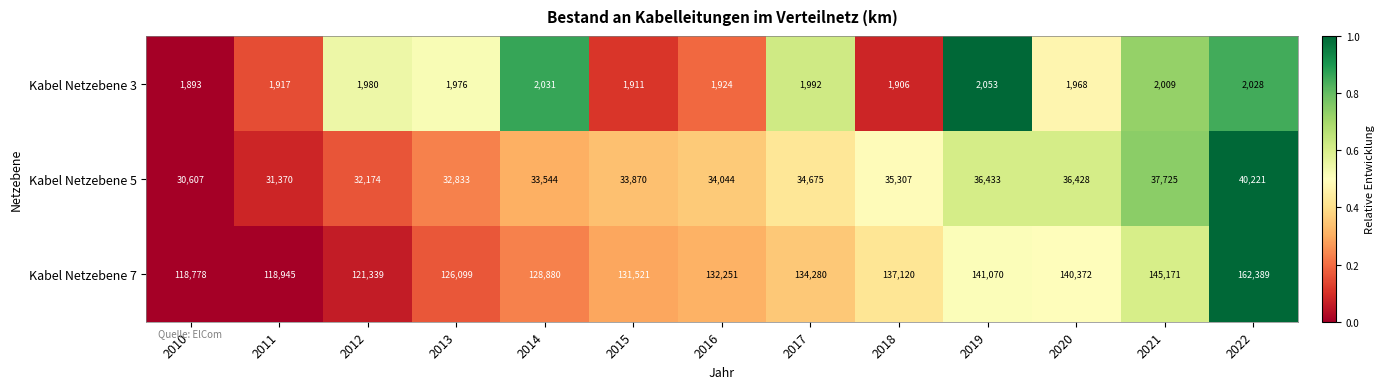

What is the sum of all Kabel Netzebene 5 values?

449231